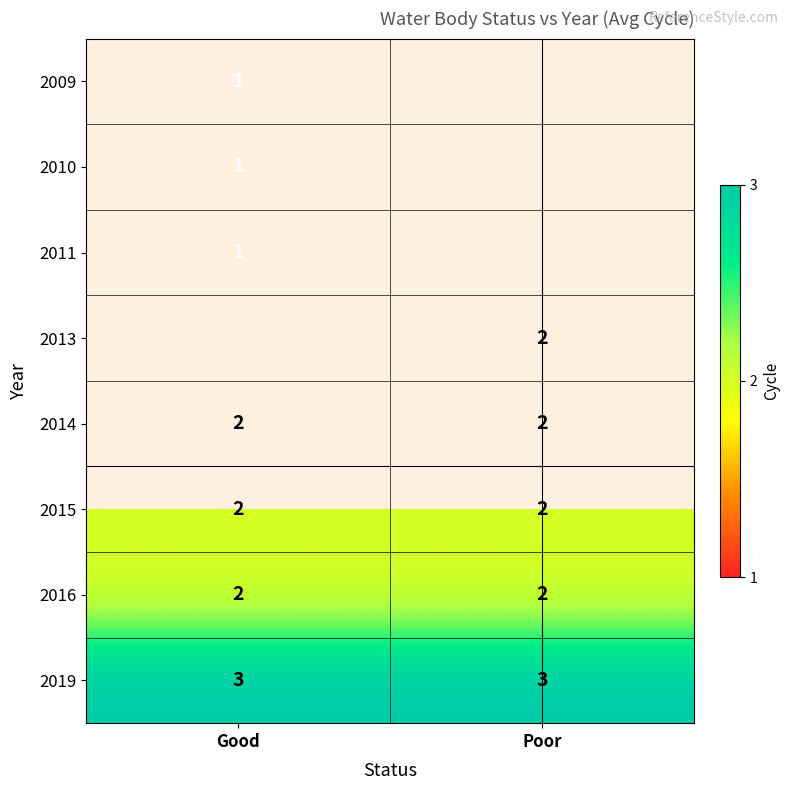

What is the sum of the 2016 values at Good and Poor?

4